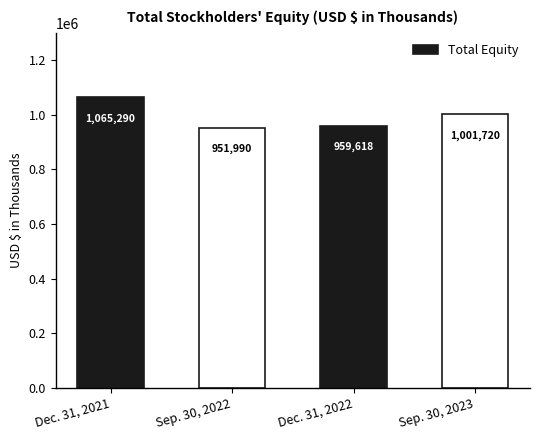

Rank the categories by value from highest to lowest.

Dec. 31, 2021, Sep. 30, 2023, Dec. 31, 2022, Sep. 30, 2022